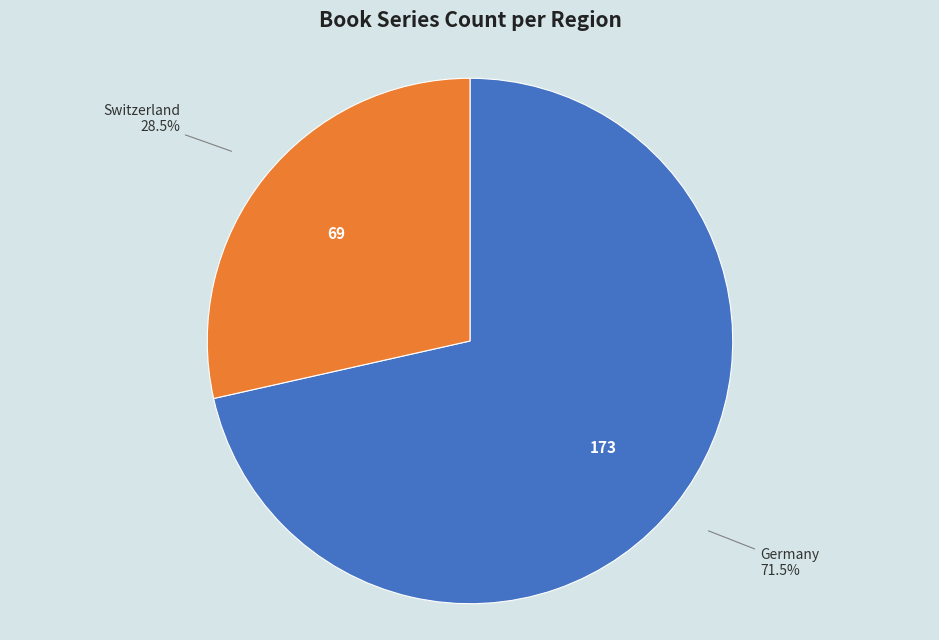

How many segments does this pie chart have?

2